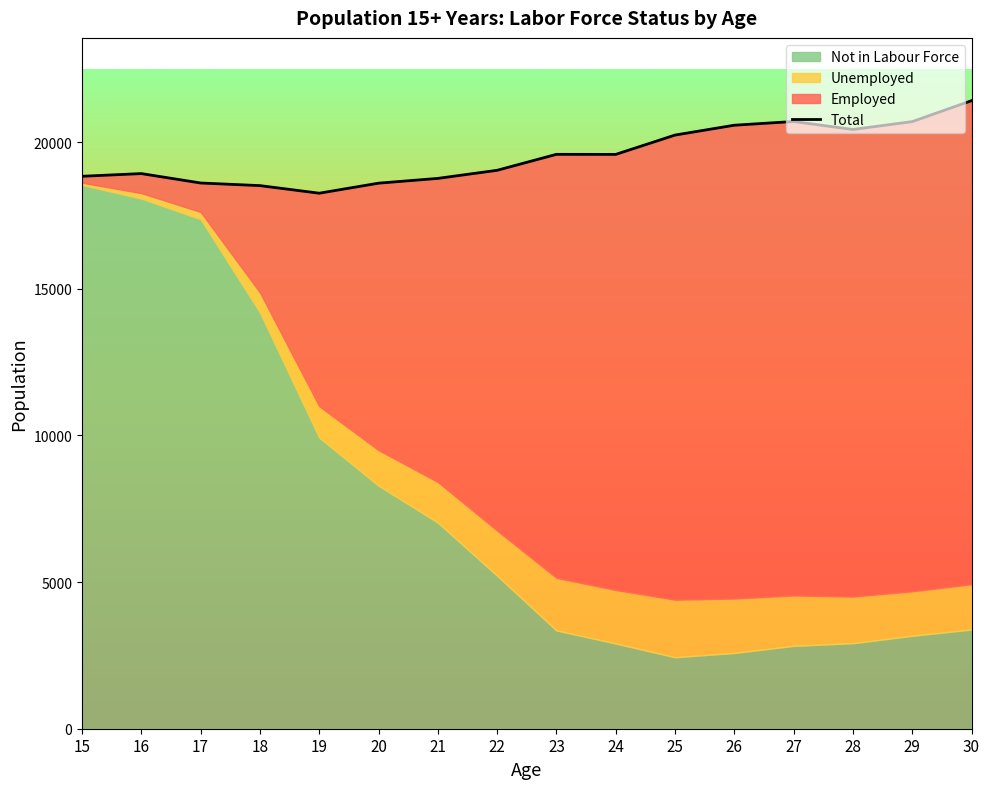

The chart shows a value of 8217 at 15. True or false?

False